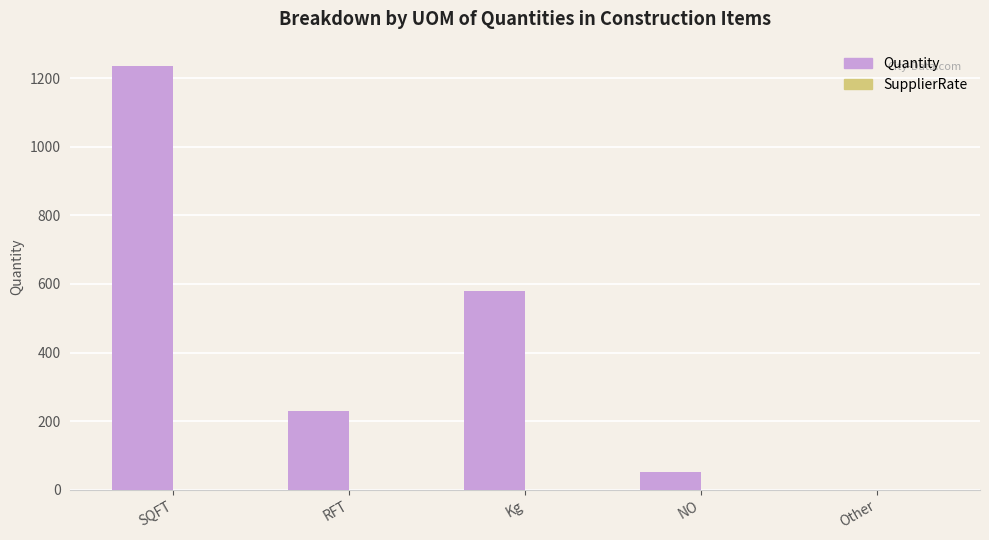

What is the greatest value displayed?

1237